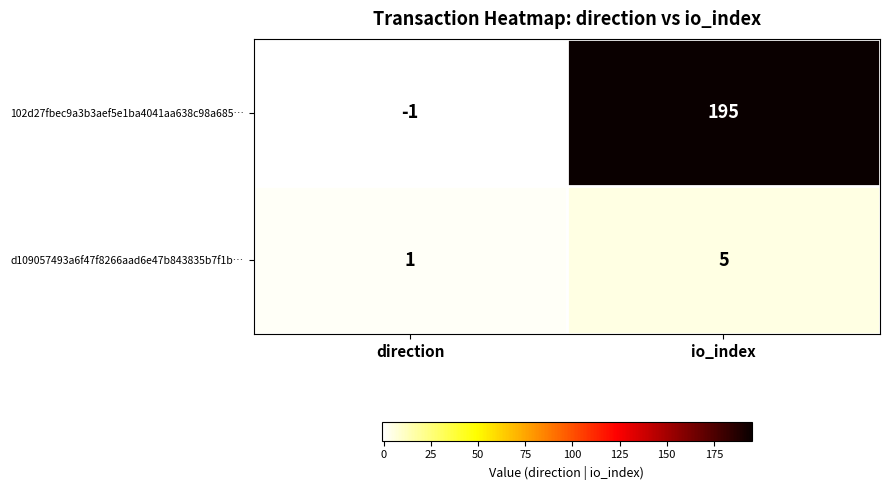

Which category has the highest value across all series?

io_index